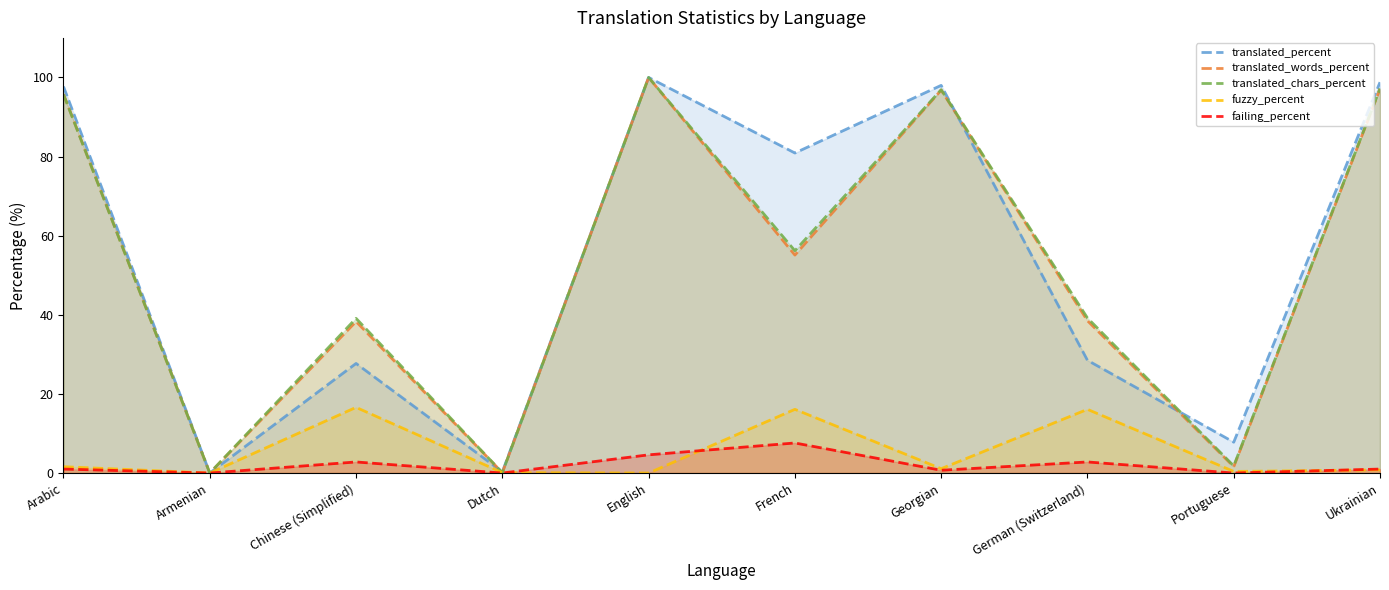

What is the sum of all translated_chars_percent values?

526.2